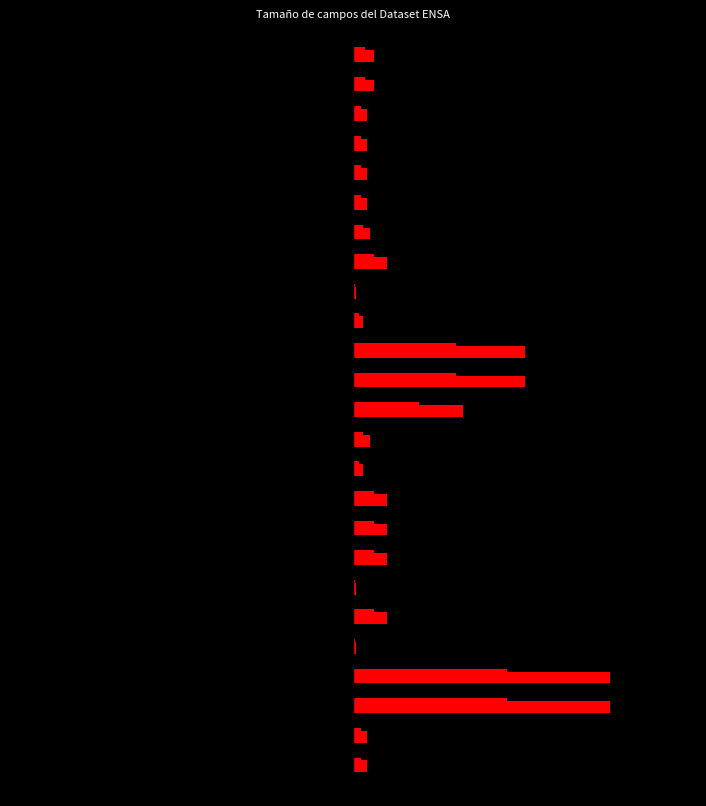

What is the sum of all values?

774